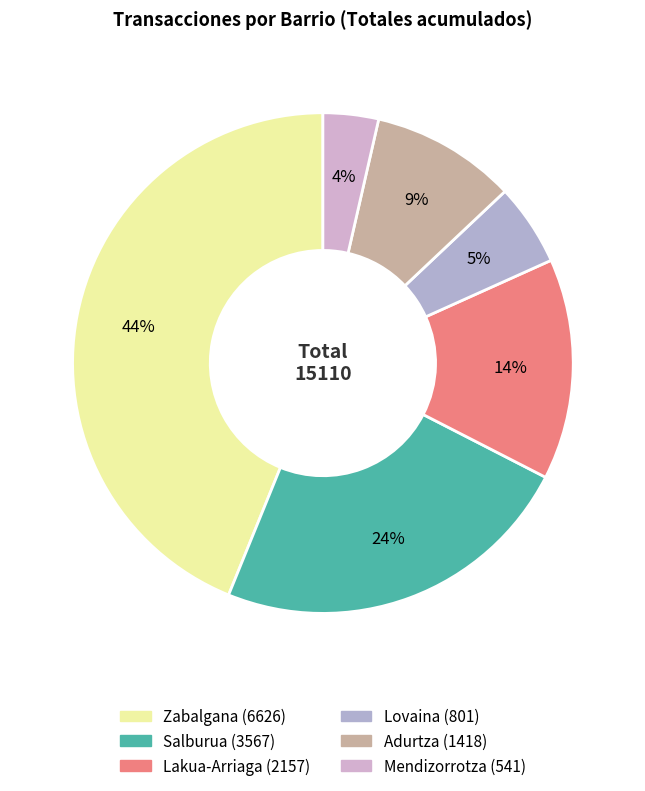

Count the number of slices in the pie.

6